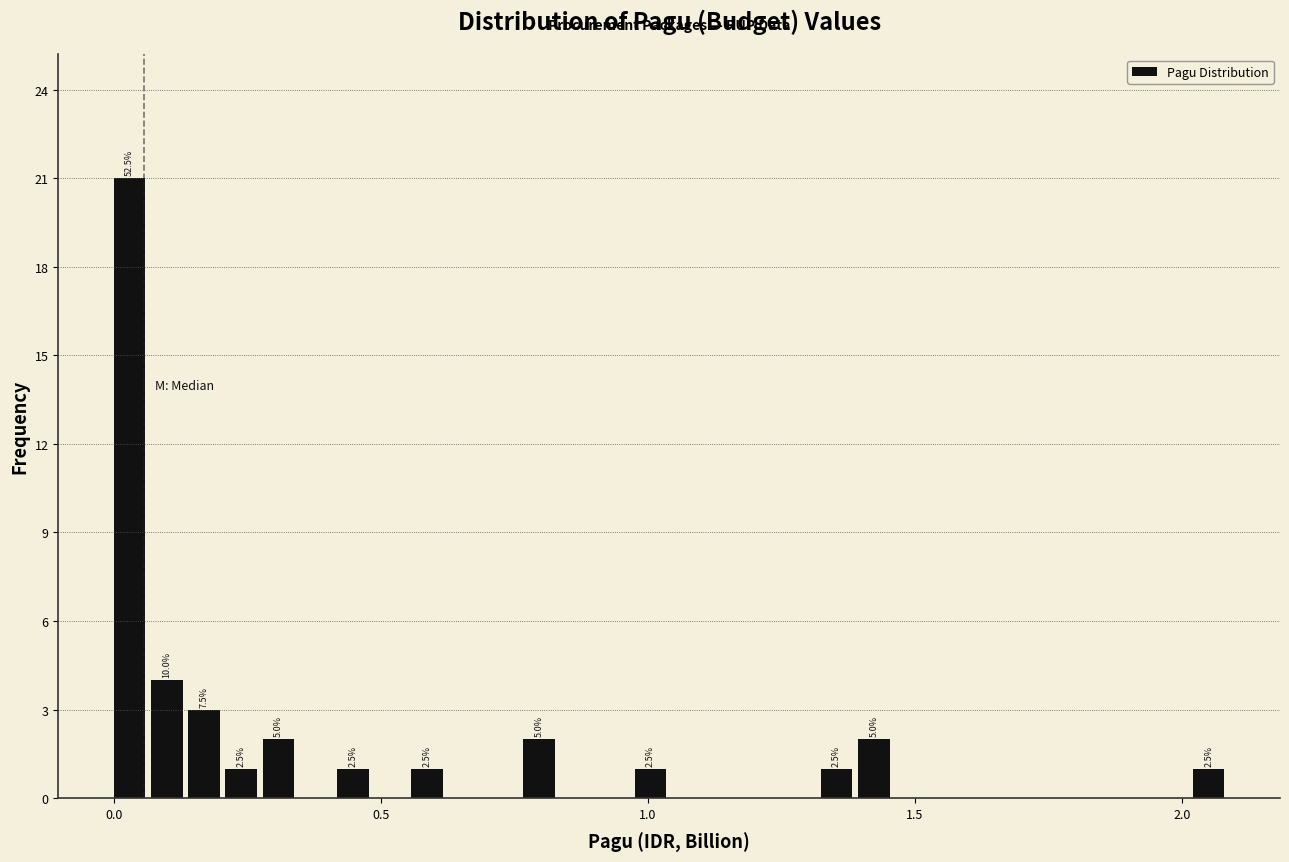

Read against the x-axis, roughly where is the centre of the tallest bar?

0.05